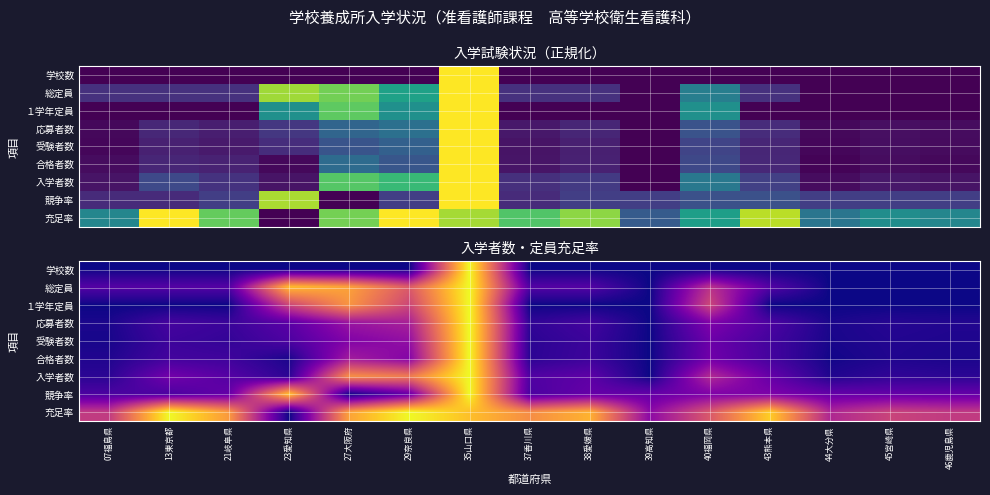

At which category is the sum across all series the highest?

35山口県